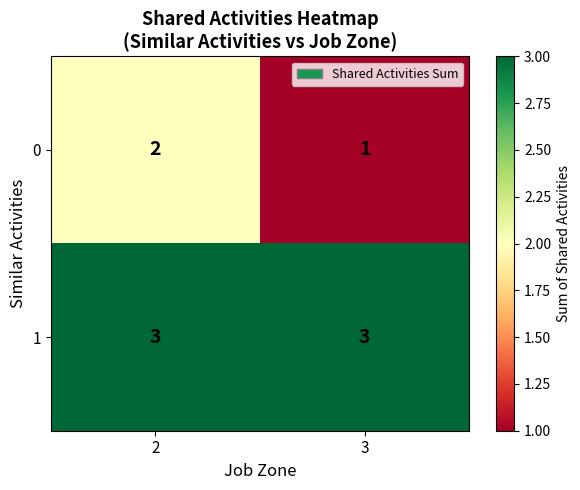

Reading right to left, what are all the values shown in this chart?

0: 3=1	2=2
1: 3=3	2=3